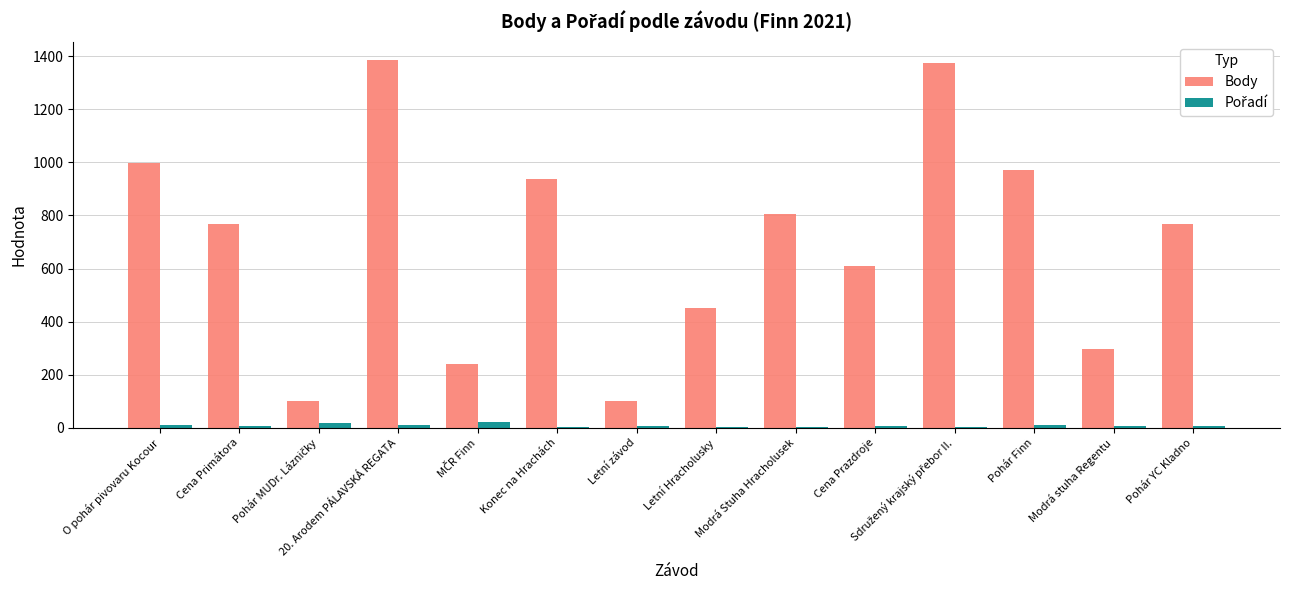

What is the sum of all Body values?

9811